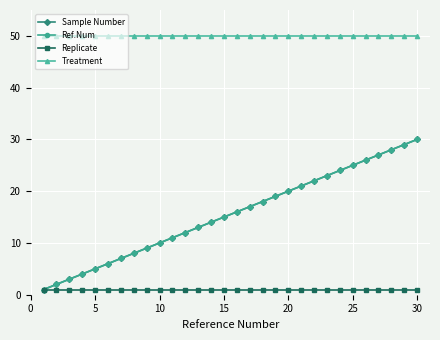

Does the chart have visible grid lines?

Yes